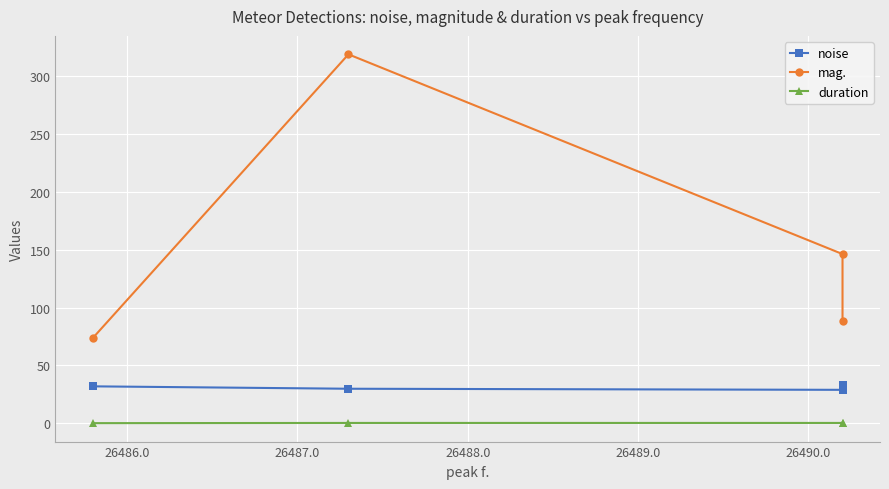

How many distinct data groups are displayed?

3